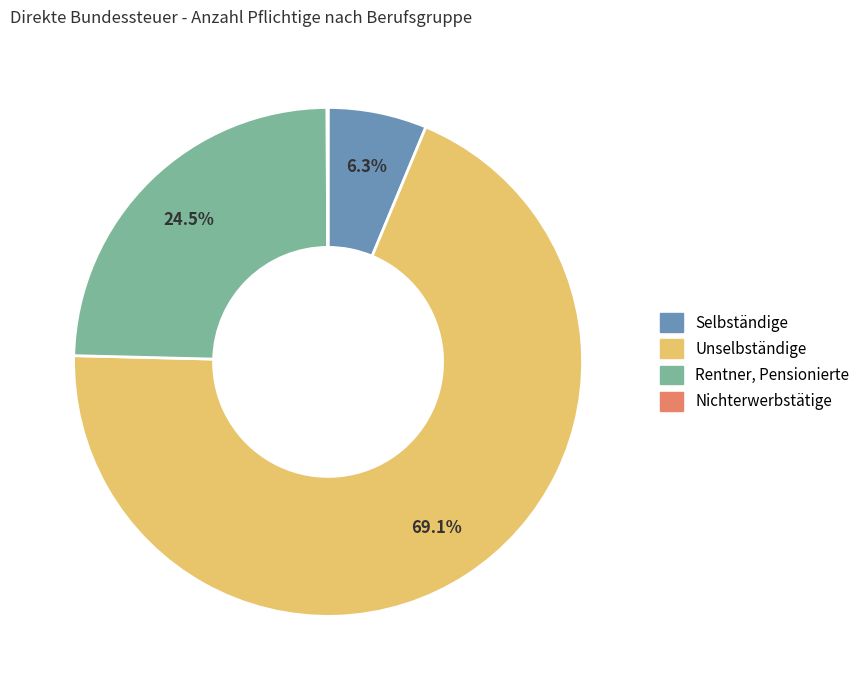

True or false: Selbständige accounts for 6% of the total.

True